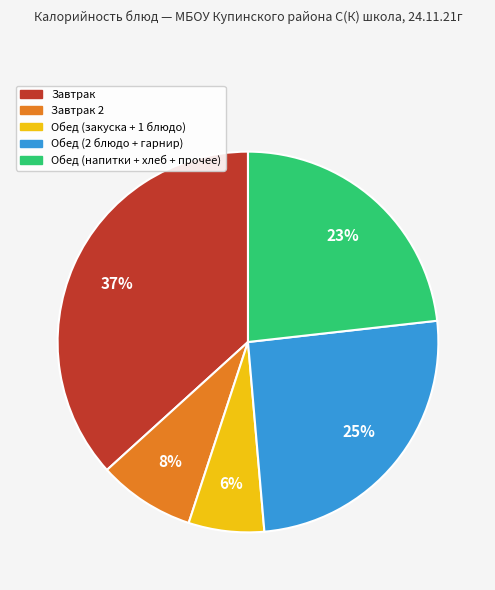

Is there a majority slice in this chart?

No